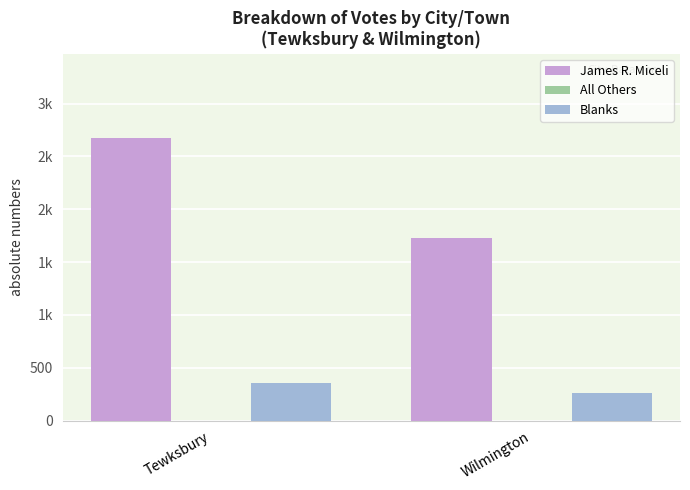

List the series in order of their peak value, lowest first.

All Others, Blanks, James R. Miceli